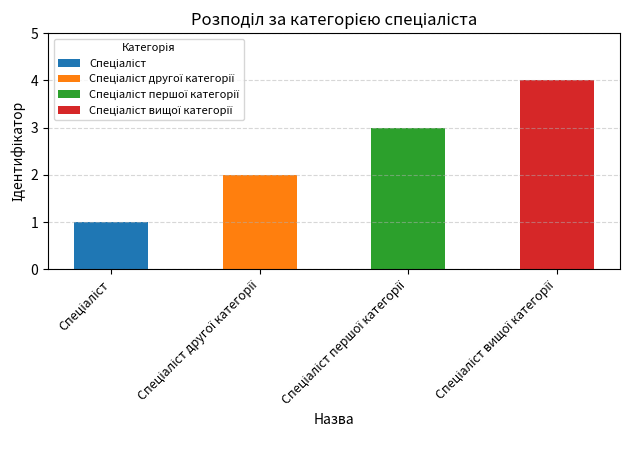

What is the value of the 4th bar from the left?

4